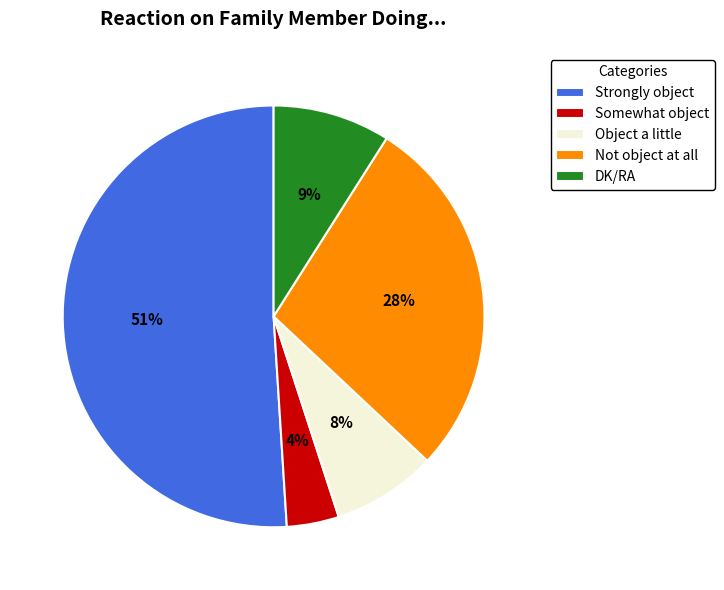

How many segments does this pie chart have?

5